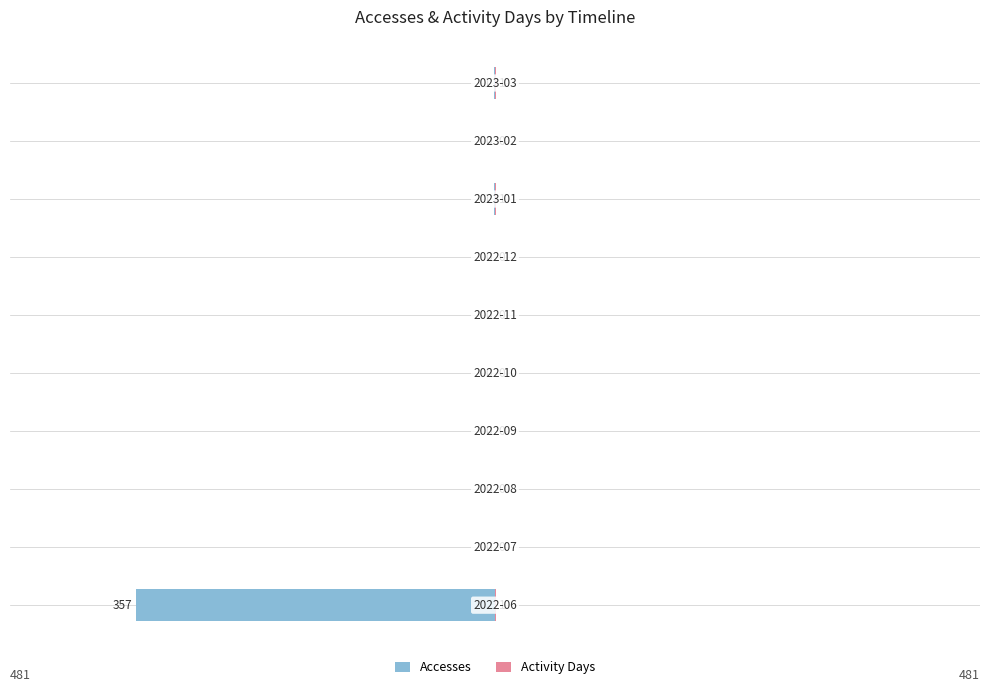

How many values in Accesses are below zero?

3